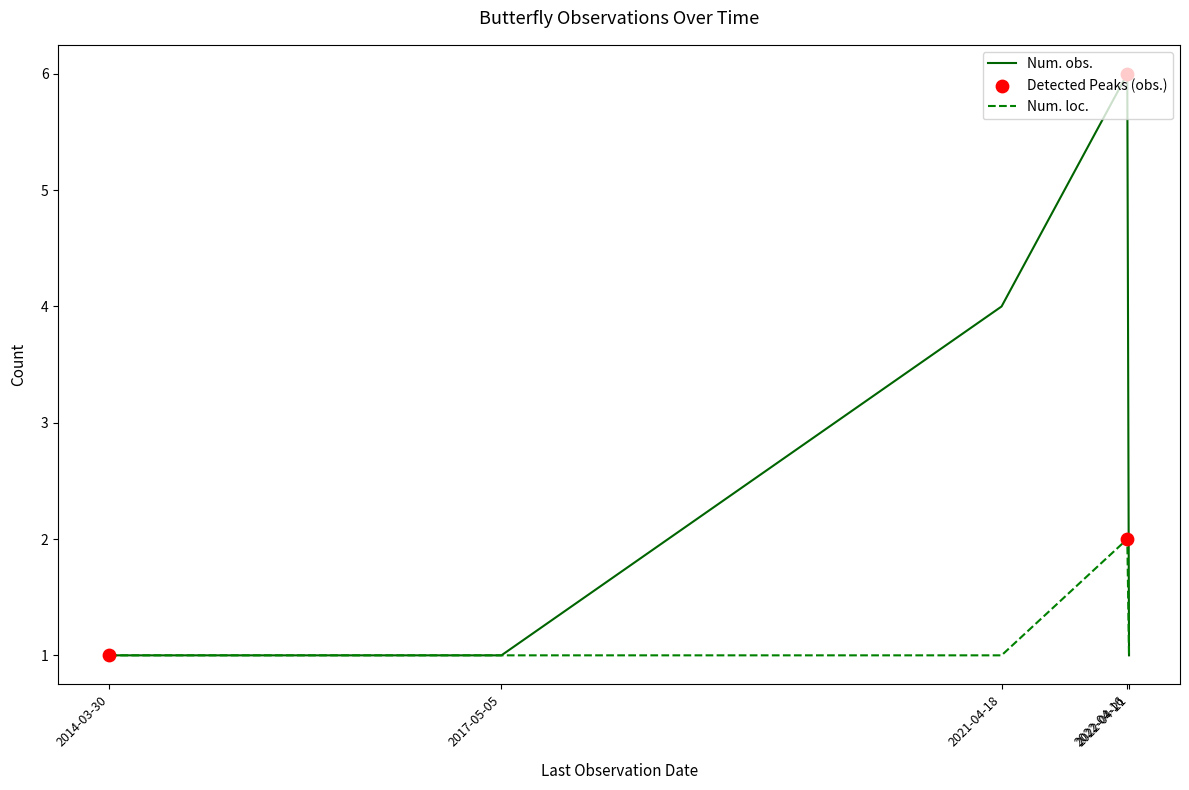

What is the highest value of the Num. obs. series?

6